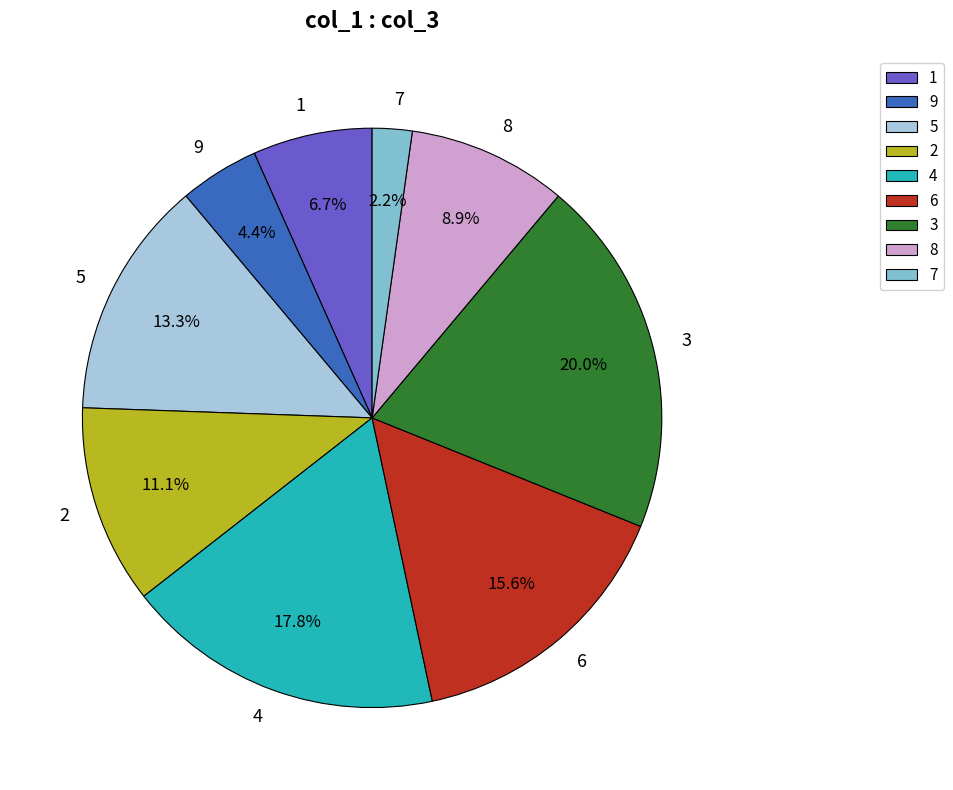

How much of the chart is everything except 7?

97.8%